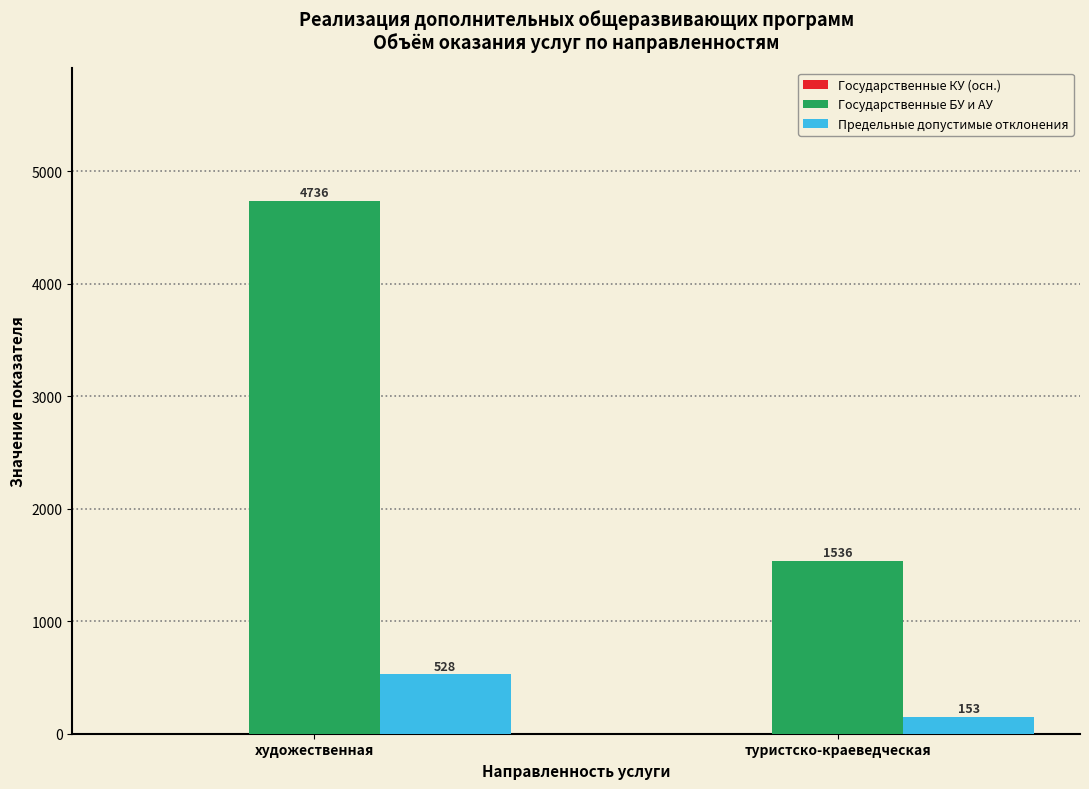

What is the sum of the Государственные БУ и АУ values at художественная and туристско-краеведческая?

6272